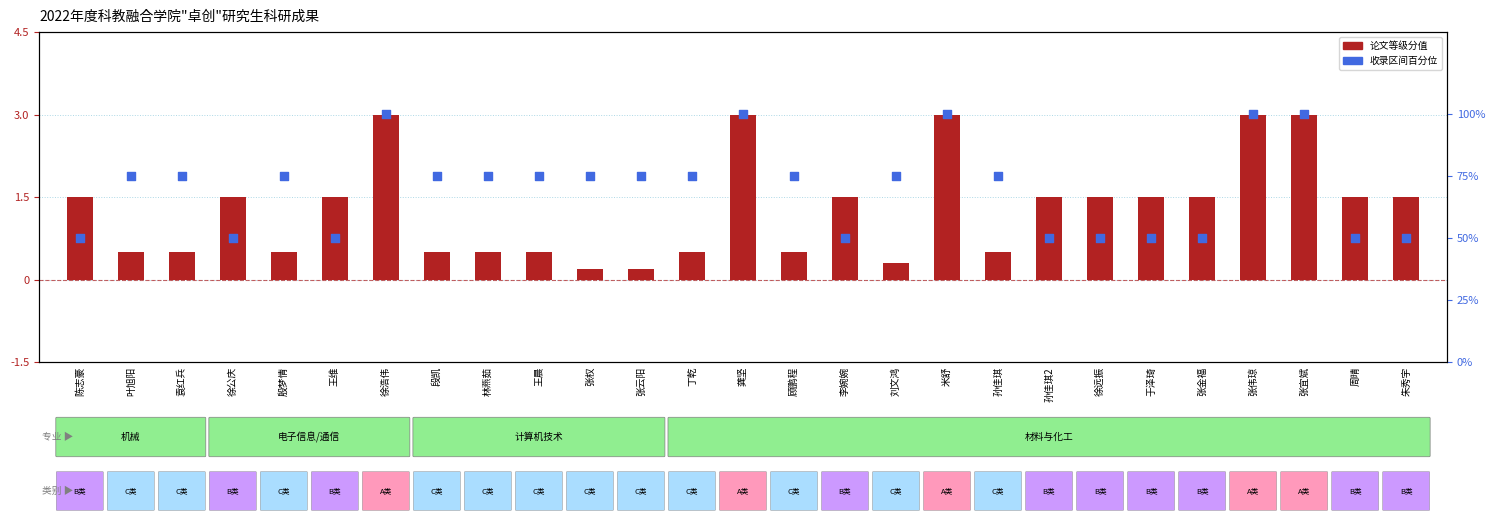

What is the total value across all series at 林燕茹?

75.5